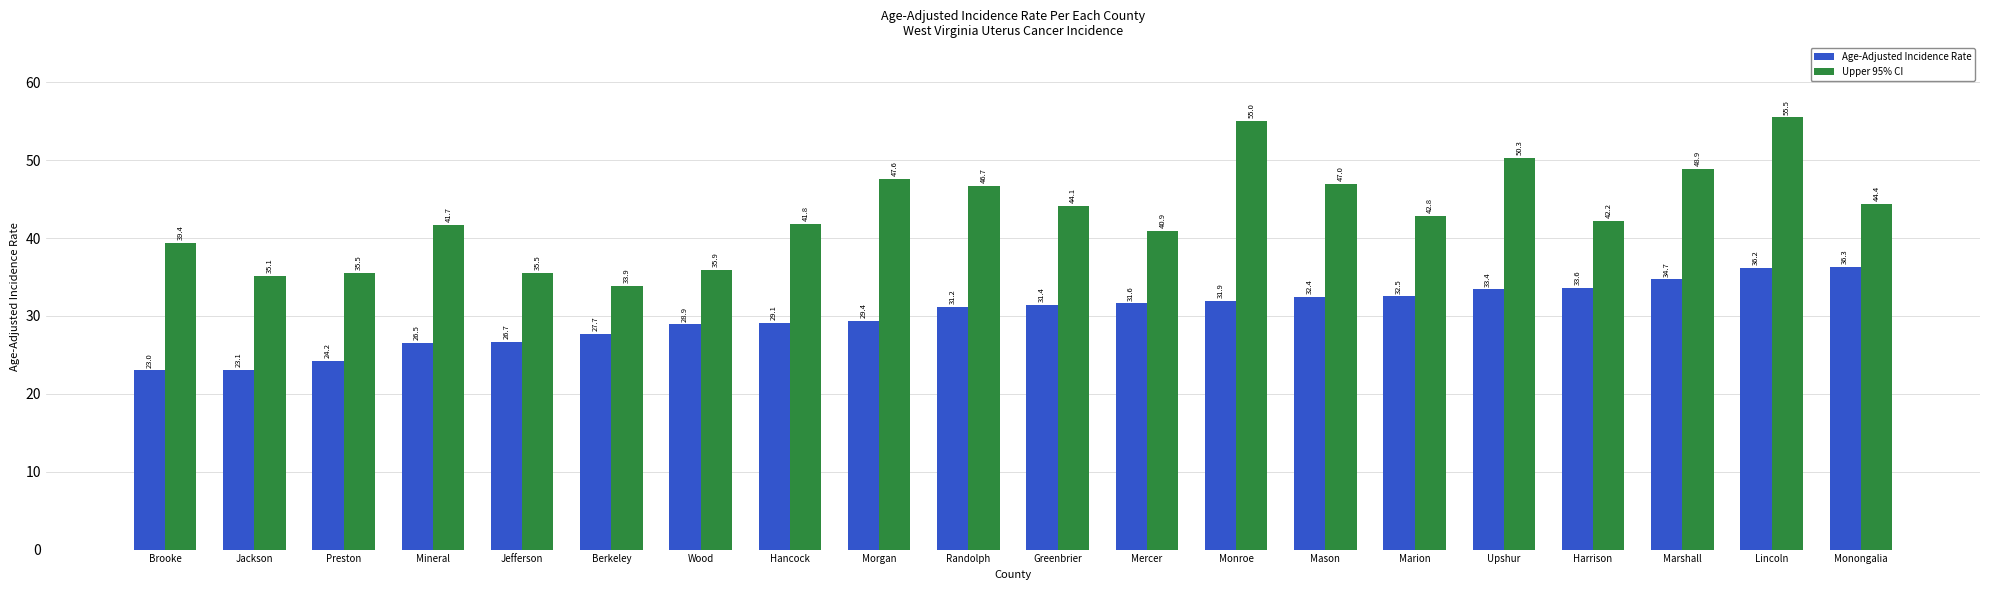

What is the total value across all series at Marion?

75.3